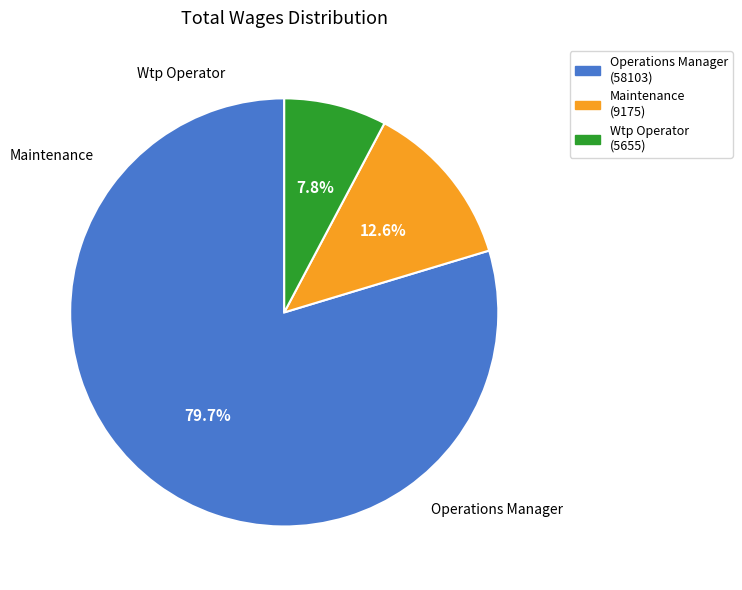

To the nearest percent, what percentage of the pie is Wtp Operator?

8%